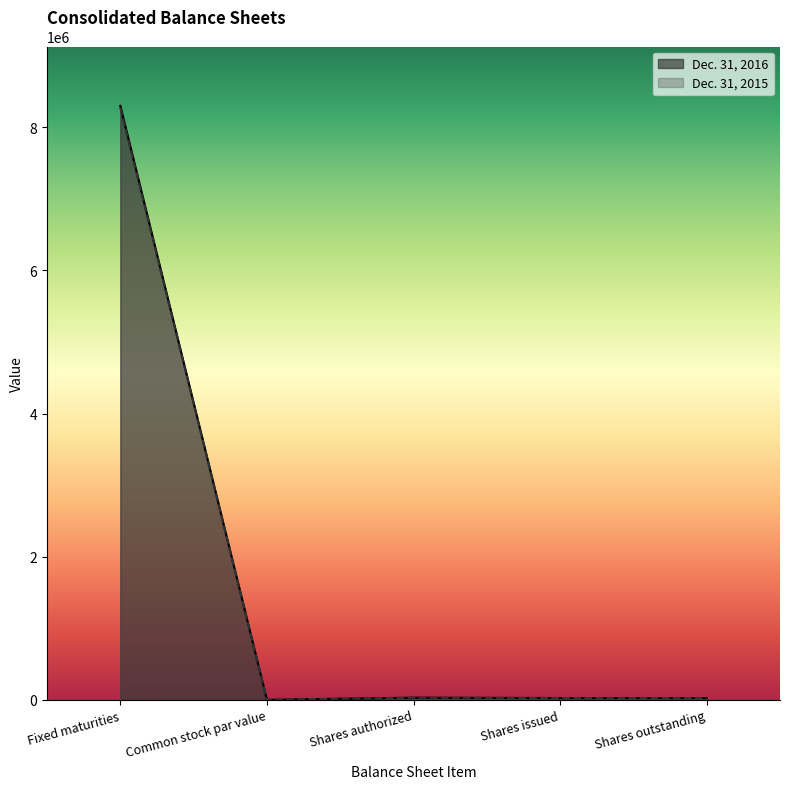

Reading left to right, transcribe all the data shown in this chart.

Dec. 31, 2016: 8299496	100	30000	25000	25000
Dec. 31, 2015: 8274194	100	30000	25000	25000